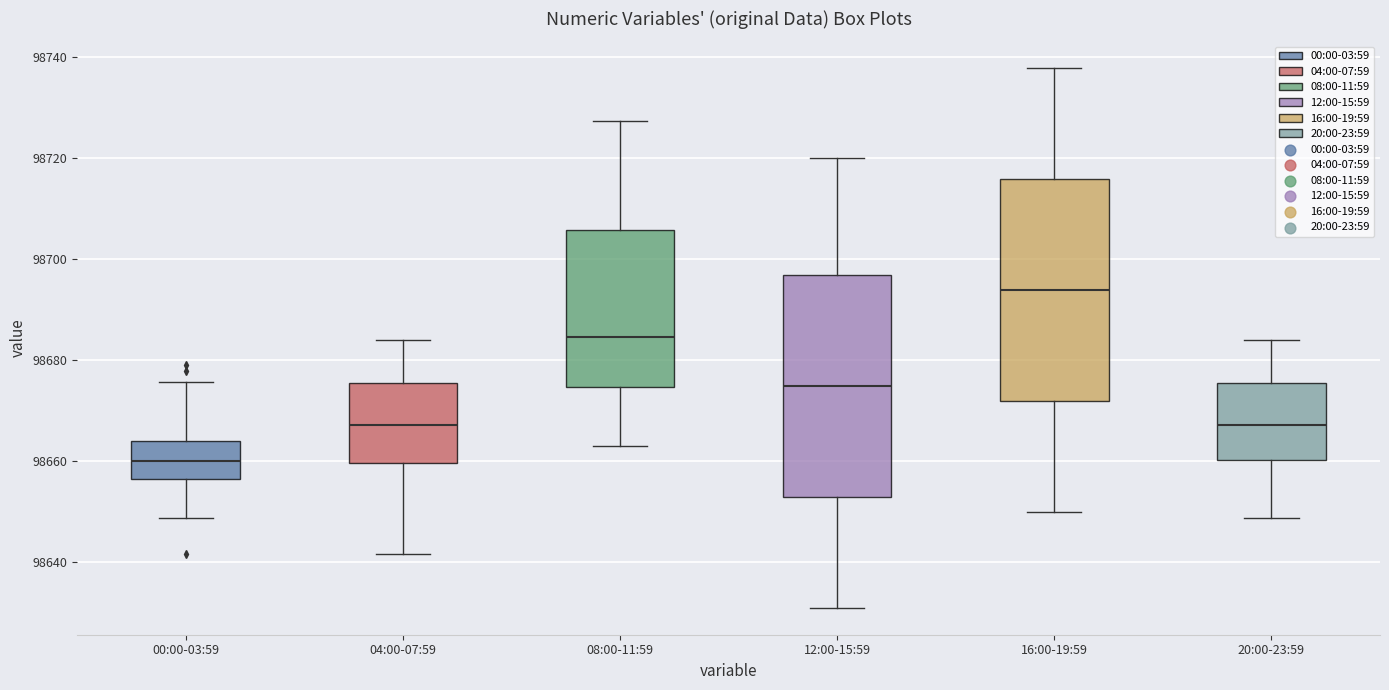

Reading left to right, transcribe this box plot: for each box, give where its median line is, the range the box spans, and where its two whiskers end, as read against the y-axis. The values are not printed on the chart, so give them approximately, as read against the axis.

00:00-03:59: median 98660, box 98656 to 98664, whiskers 98648 to 98676
04:00-07:59: median 98668, box 98660 to 98676, whiskers 98642 to 98684
08:00-11:59: median 98684, box 98674 to 98706, whiskers 98664 to 98728
12:00-15:59: median 98674, box 98652 to 98696, whiskers 98632 to 98720
16:00-19:59: median 98694, box 98672 to 98716, whiskers 98650 to 98738
20:00-23:59: median 98668, box 98660 to 98676, whiskers 98648 to 98684